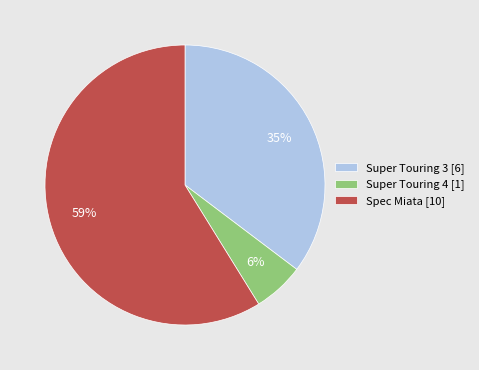

Combined, do Spec Miata and Super Touring 4 account for over 50%?

Yes